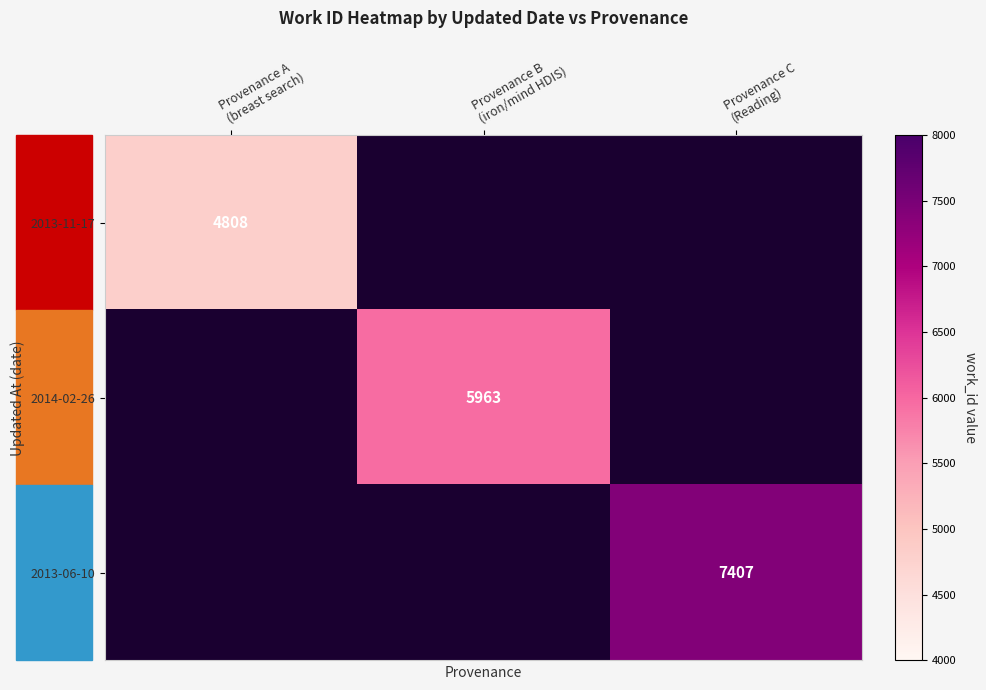

Which category has the highest value in the 2014-02-26 series?

Provenance B (iron/mind HDIS)